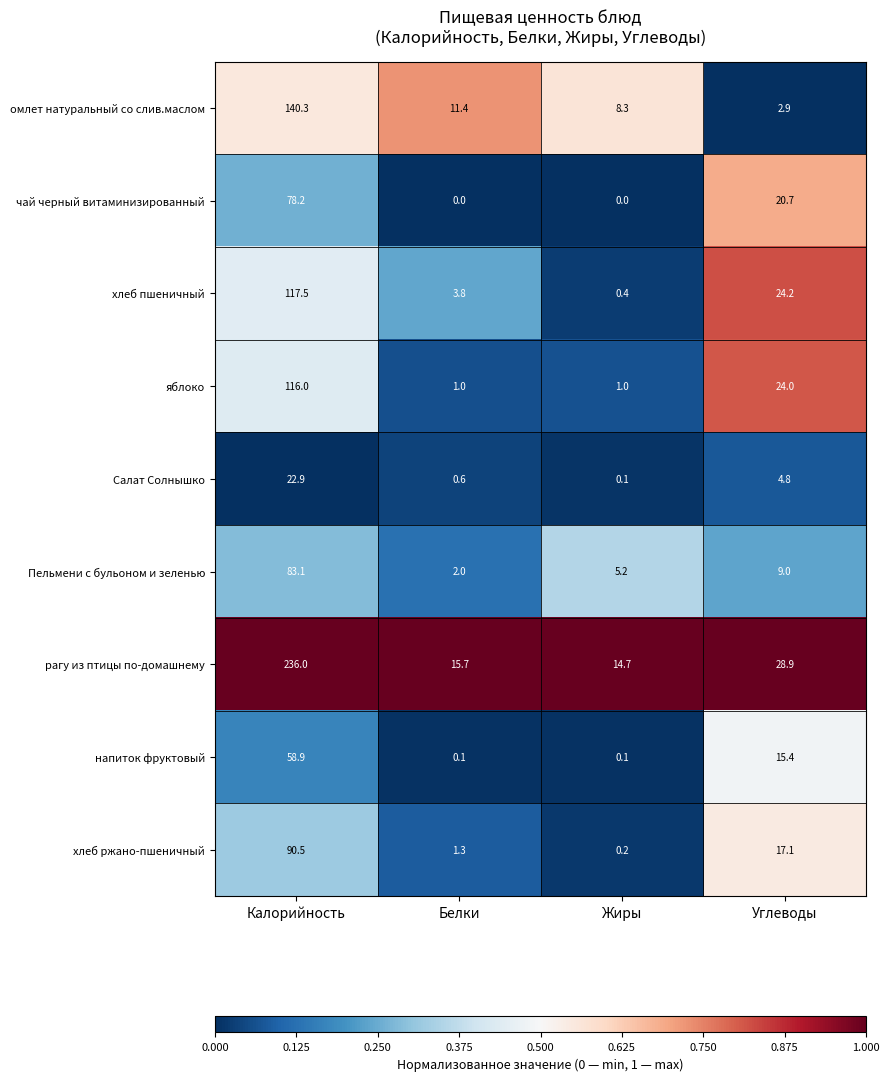

At how many categories does at least one series exceed 0?

4